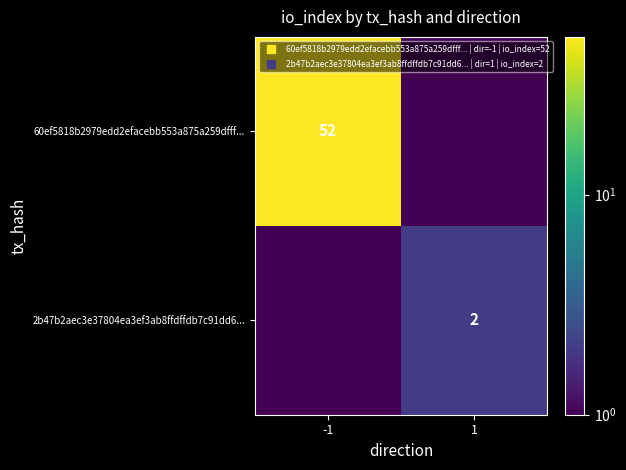

Which category has the lowest value in the 60ef5818b2979edd2efacebb553a875a259dfff... series?

1